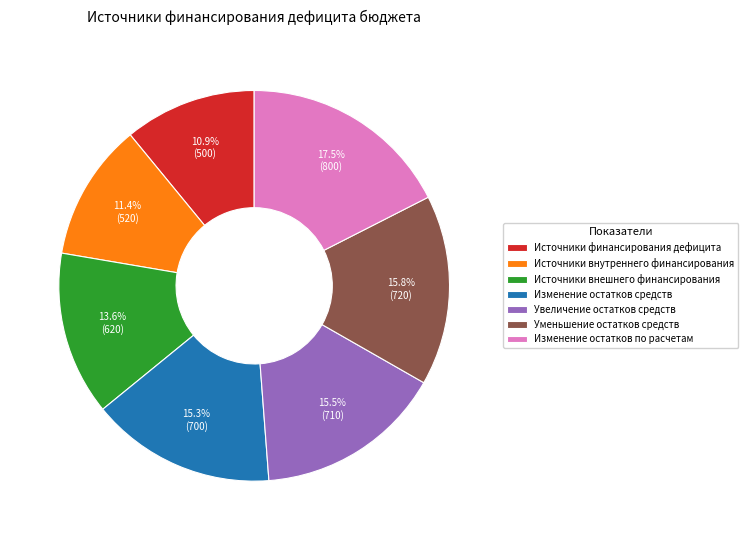

Does Источники внешнего финансирования account for over 50% of the chart?

No